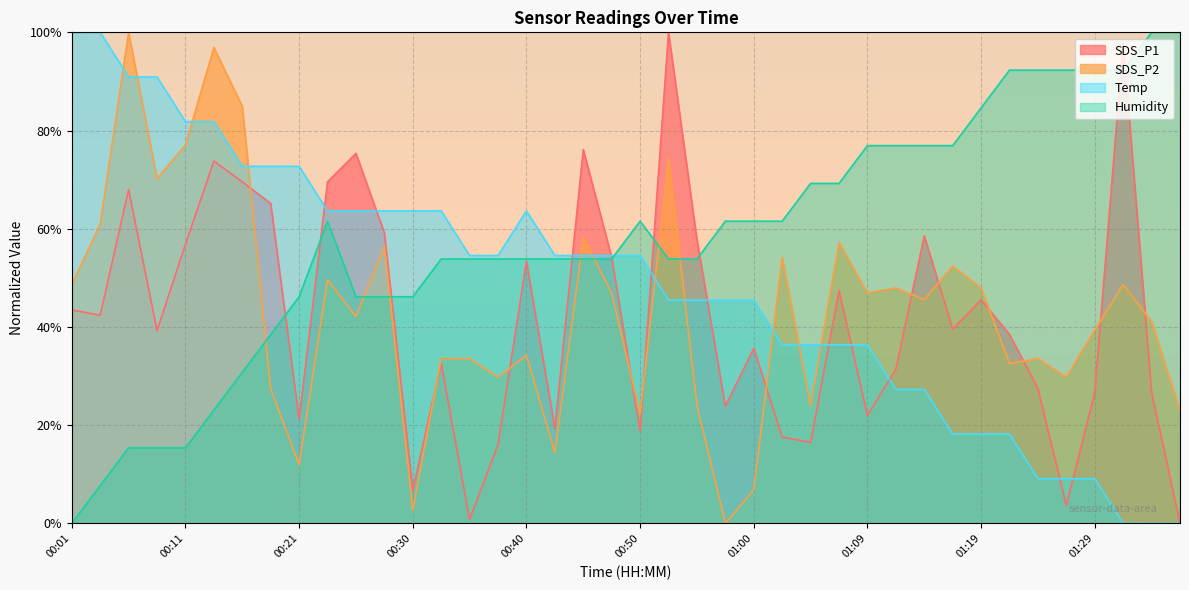

Is the value of SDS_P2 at 00:48 greater than the value of Humidity at 00:55?

No